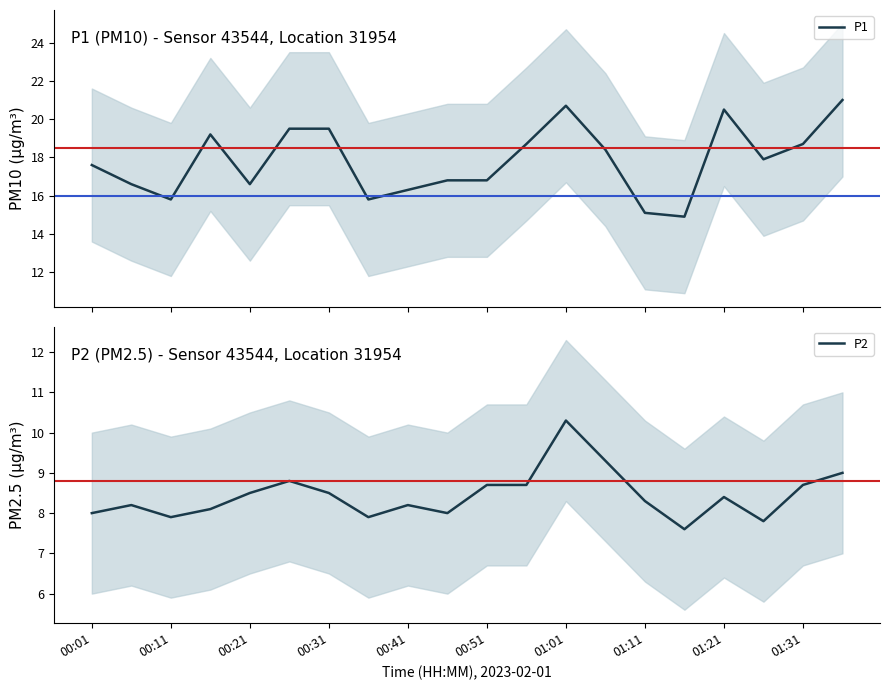

True or false: P1 has more than 1 points higher than both neighbors.

True